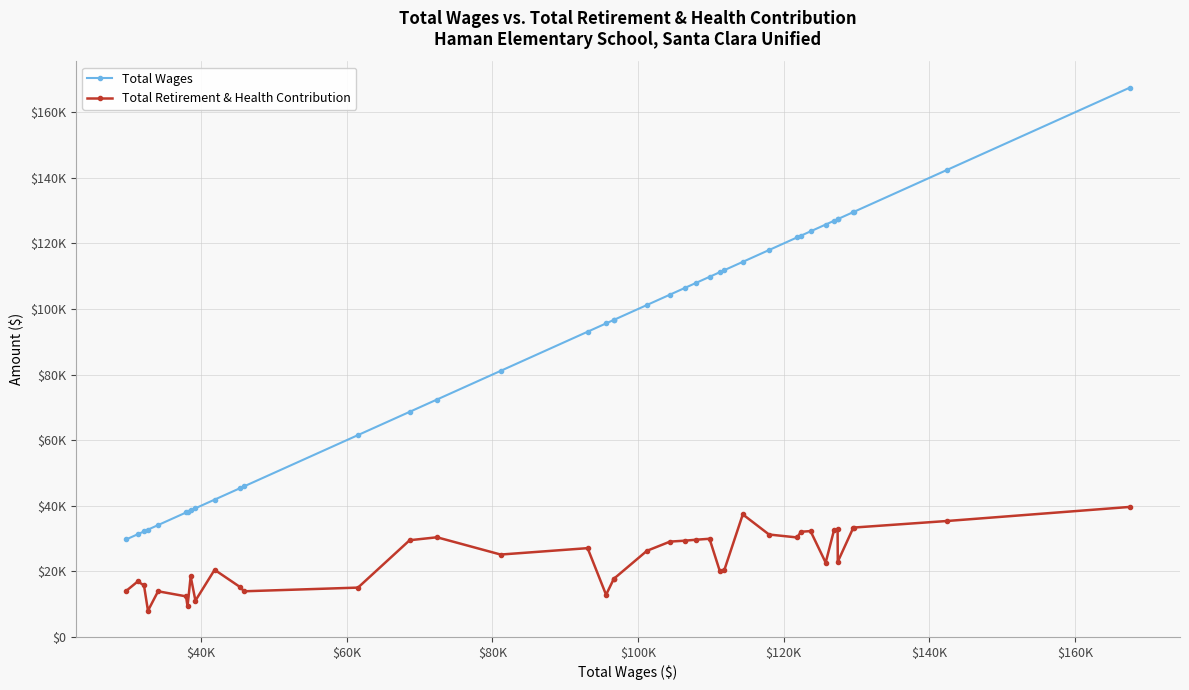

Which series has the largest total across all categories?

Total Wages